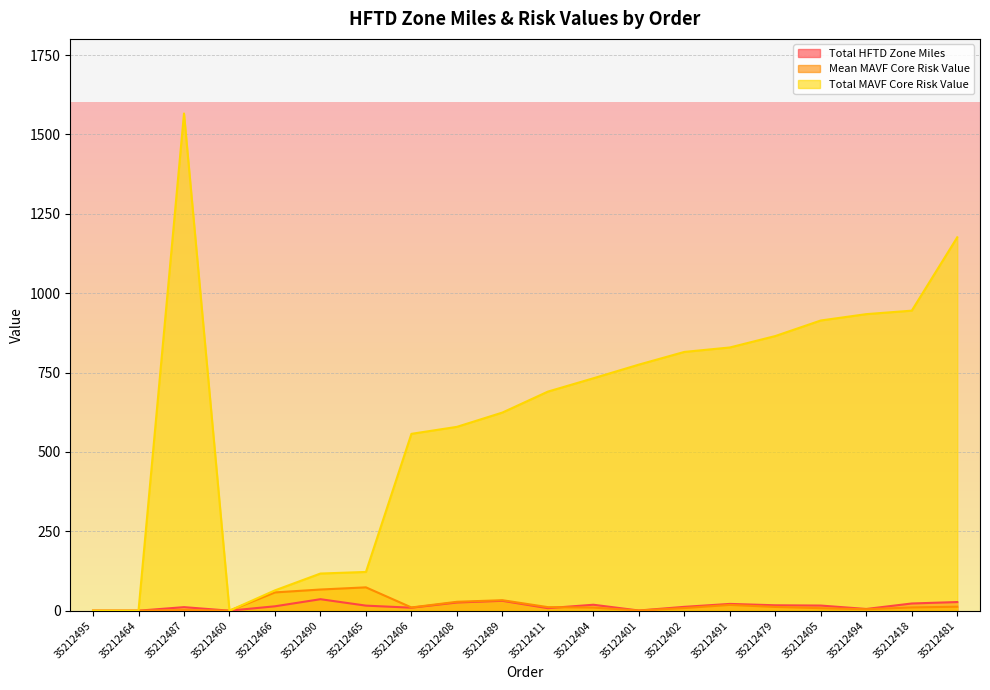

Reading right to left, extract all data points from this chart.

Total HFTD Zone Miles: 27.2	22.7	5.4	16.1	17.0	21.3	12.1	0.5	18.7	7.9	31.1	25.8	9.4	15.9	36.2	13.8	0.0	11.2	0.0	0.0
Mean MAVF Core Risk Value: 12.5	10.3	4.5	7.9	11.8	18.2	8.3	0.5	9.8	11.2	33.0	28.0	10.2	73.5	66.6	57.5	0.0	2.0	0.0	0.0
Total MAVF Core Risk Value: 1176.0	945.0	934.0	914.0	865.0	829.0	815.0	775.0	732.0	690.0	624.0	579.0	557.0	122.0	117.0	64.0	0.0	1566.0	0.0	0.0